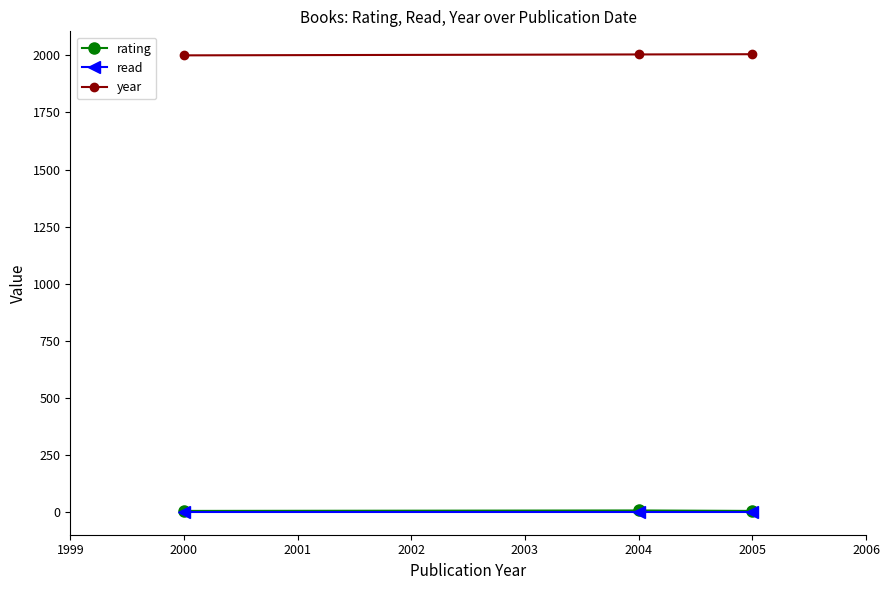

The rating series shows 5 at 2005. True or false?

True